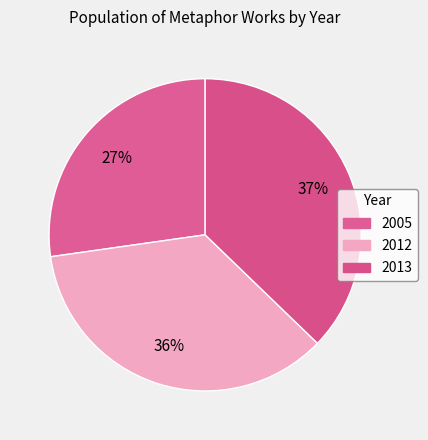

How much of the chart is everything except 2005?

72.8%